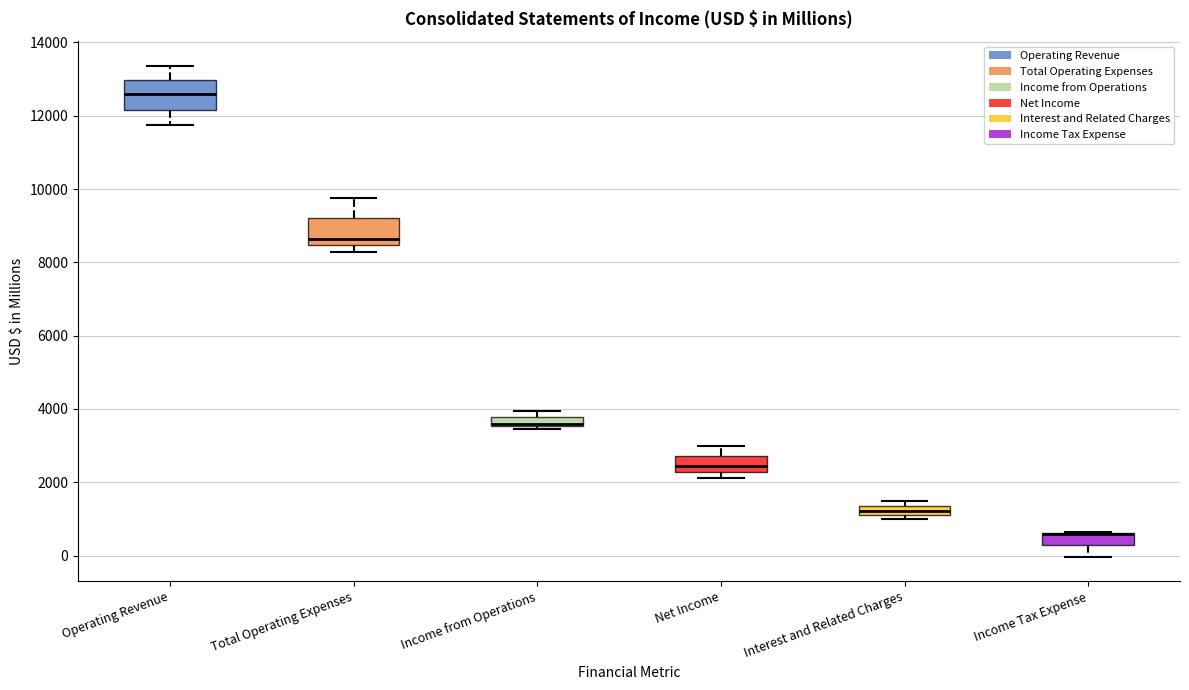

Where is the lower edge of the box for Income Tax Expense on the y-axis? The values are not printed on the chart, so give them approximately, as read against the axis.

200